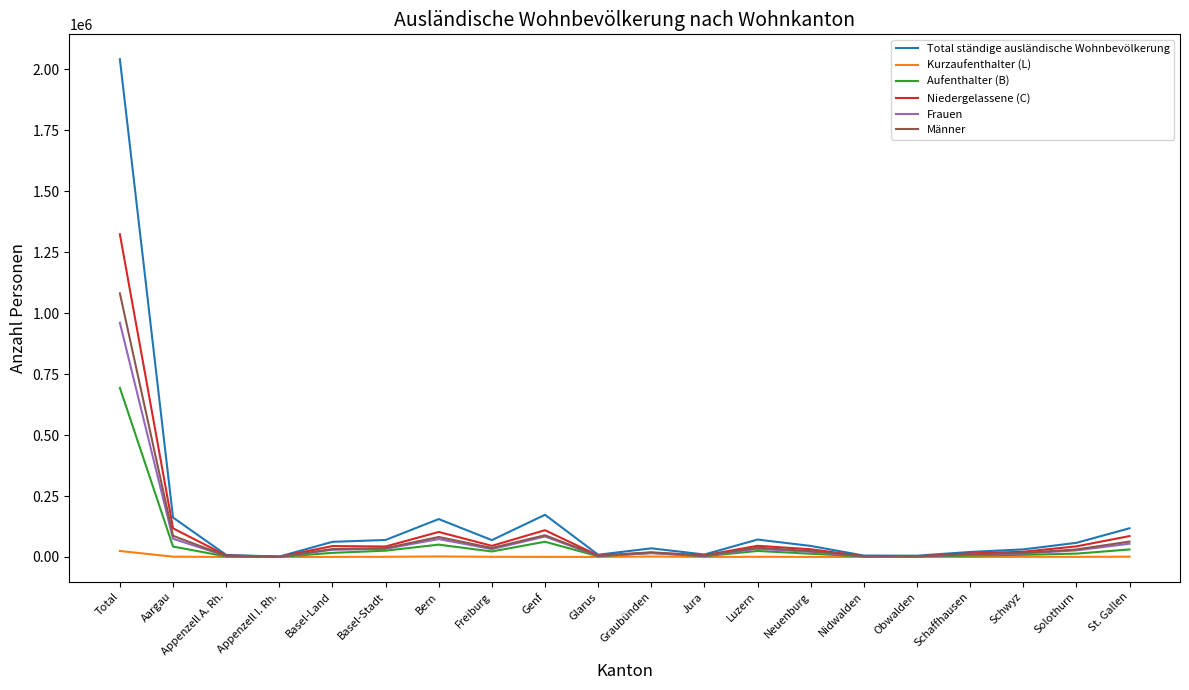

What is the spread (max minus min) of values at Obwalden?

5233